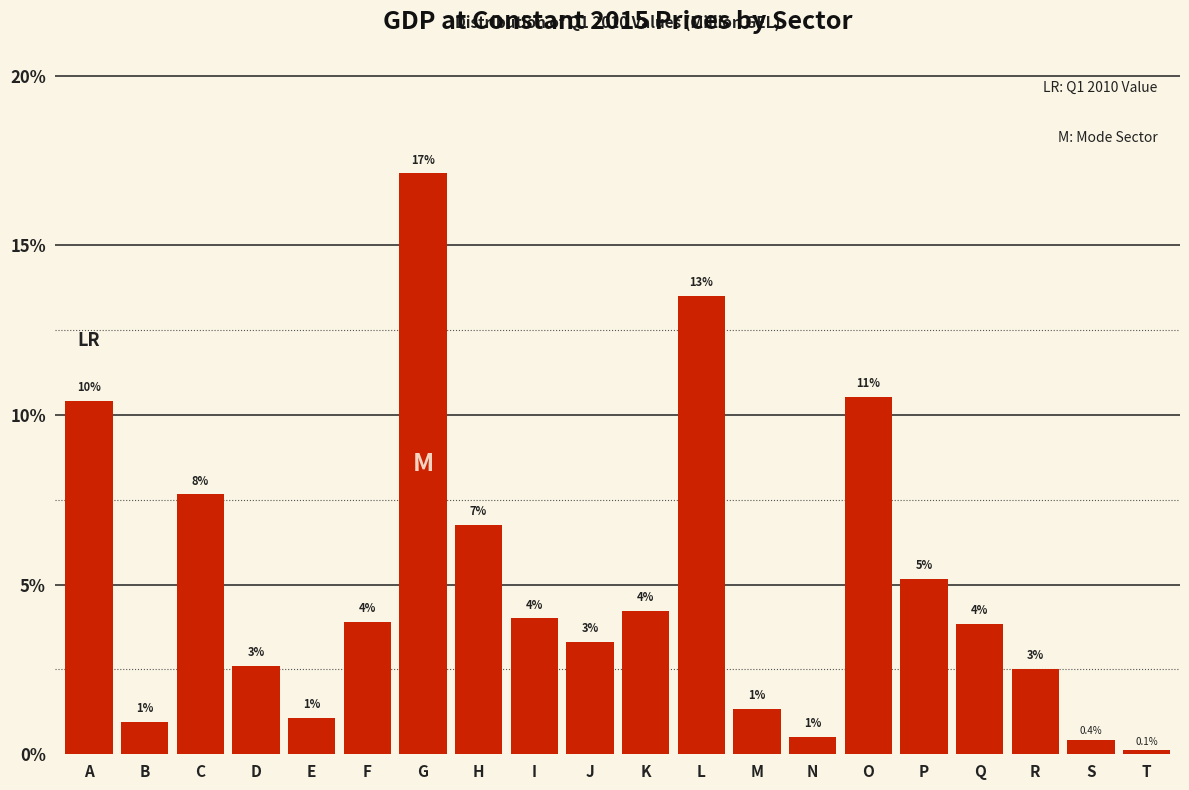

Is it true that the value at S is 0.4?

True